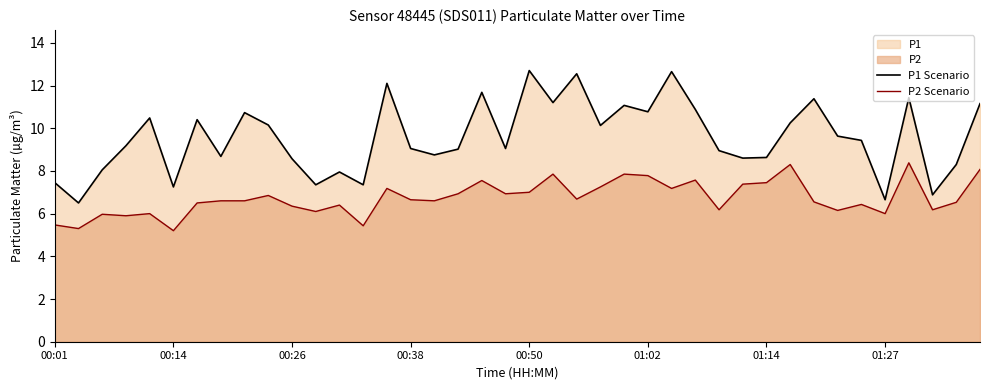

What is the value of the P1 Scenario point at the 8th from the left?

8.7